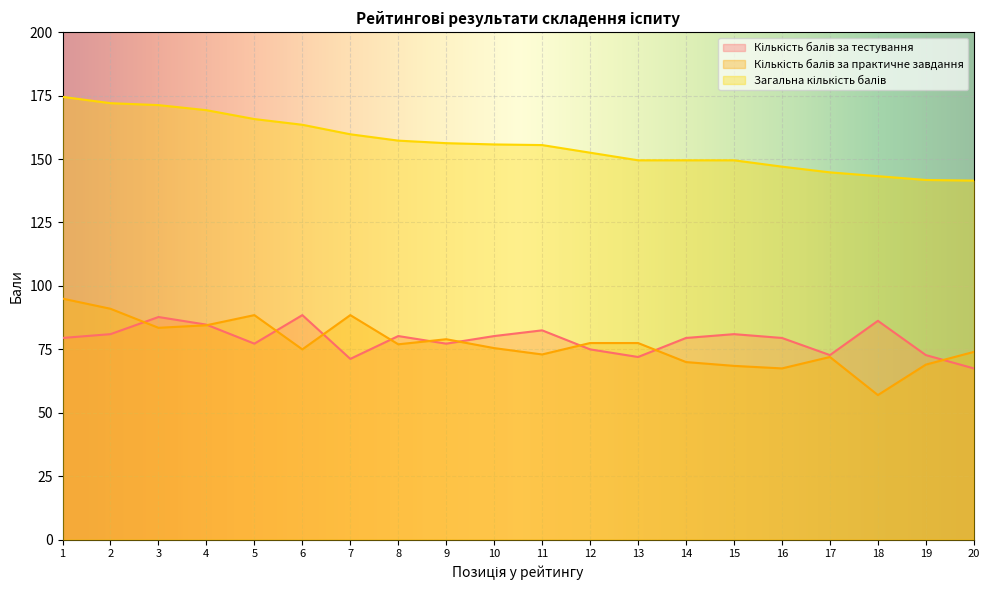

Between 7 and 13, which is larger?

13